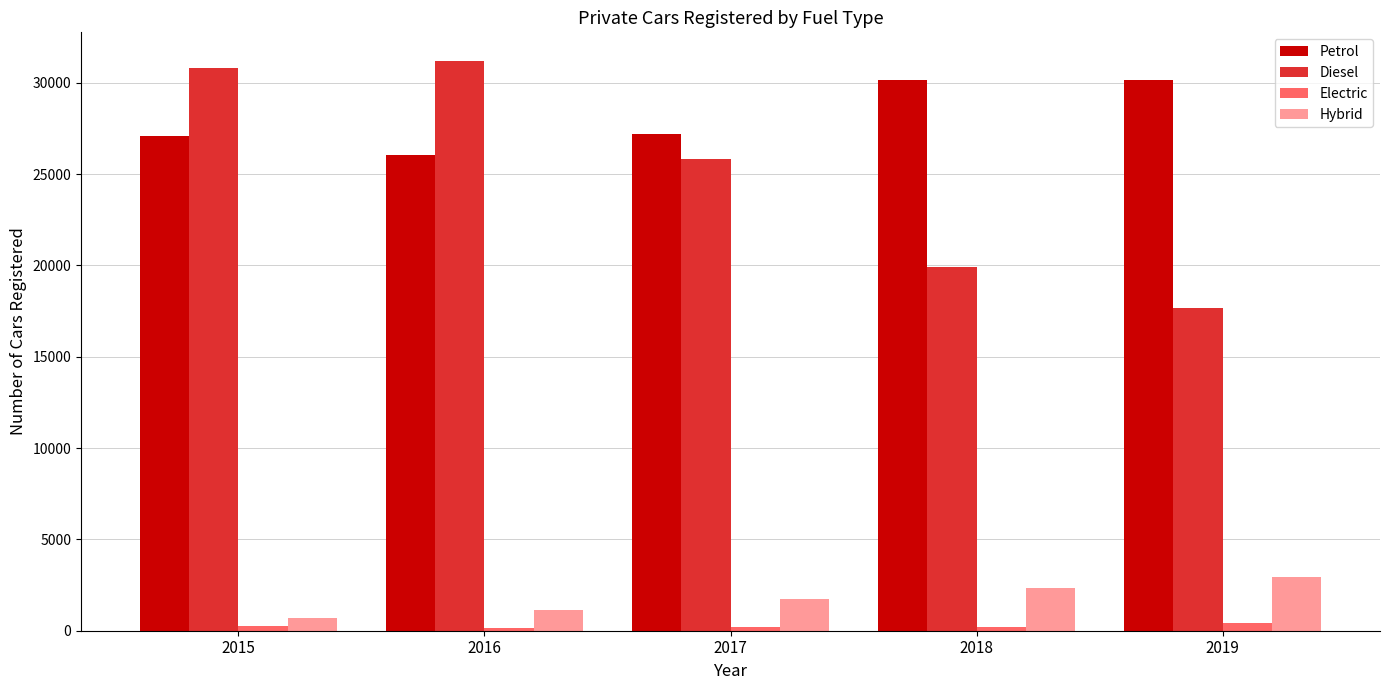

Is the value of Electric at 2015 greater than the value of Petrol at 2016?

No